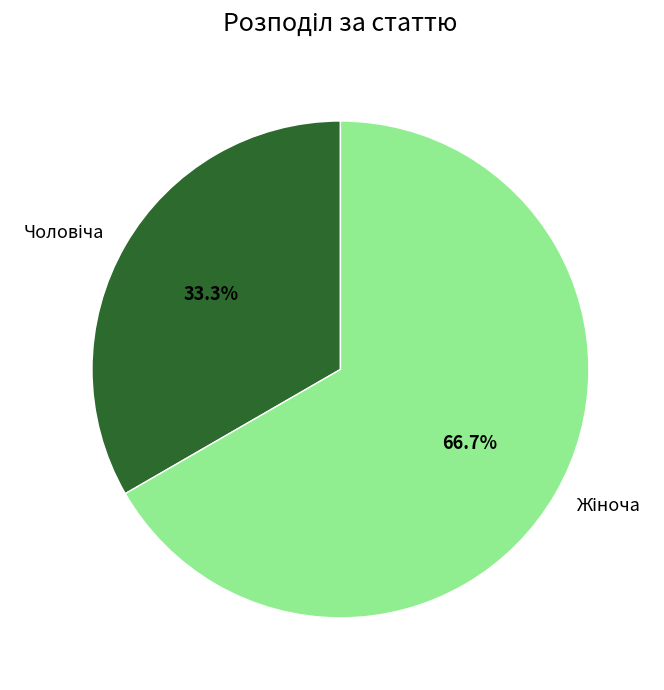

Does any single category account for the majority?

Yes